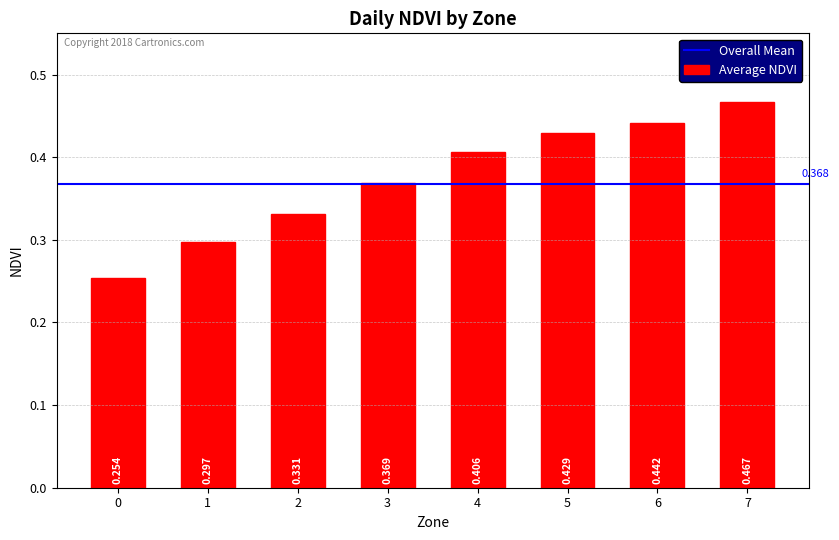

Rank the categories by value from highest to lowest.

7, 6, 5, 4, 3, 2, 1, 0